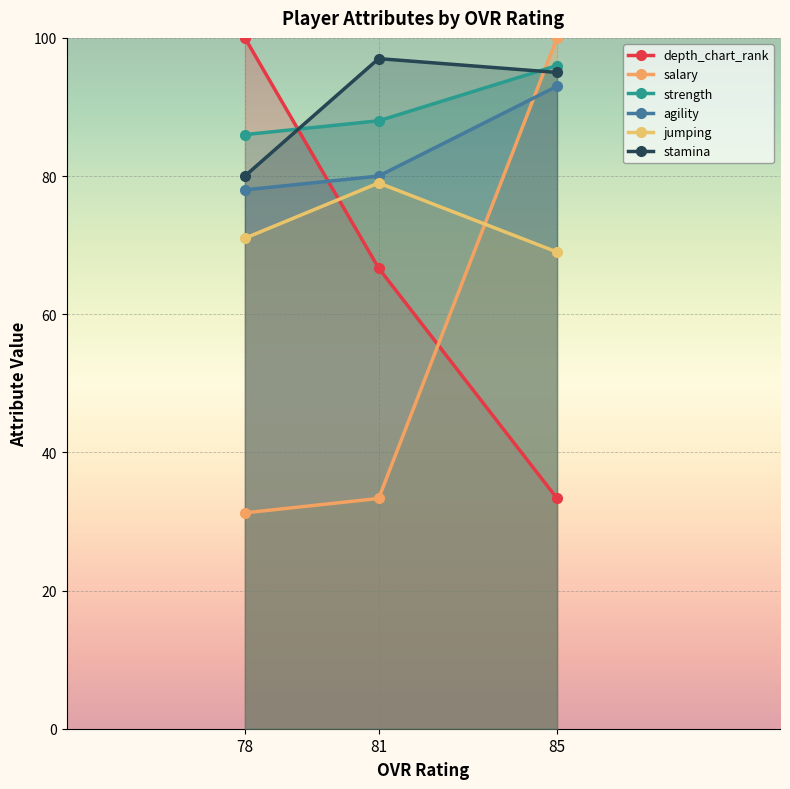

How many lines are shown in the chart?

6